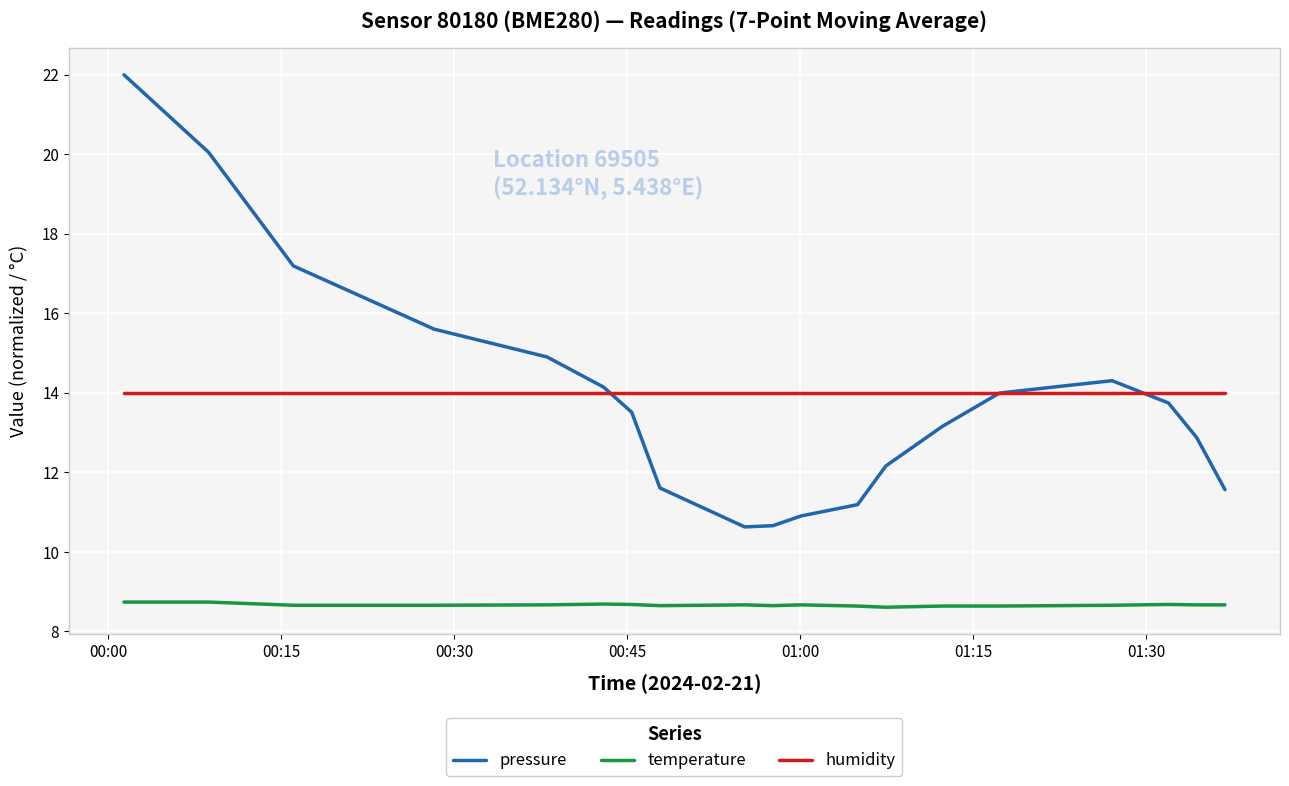

What is the highest value of the pressure series?

22.0